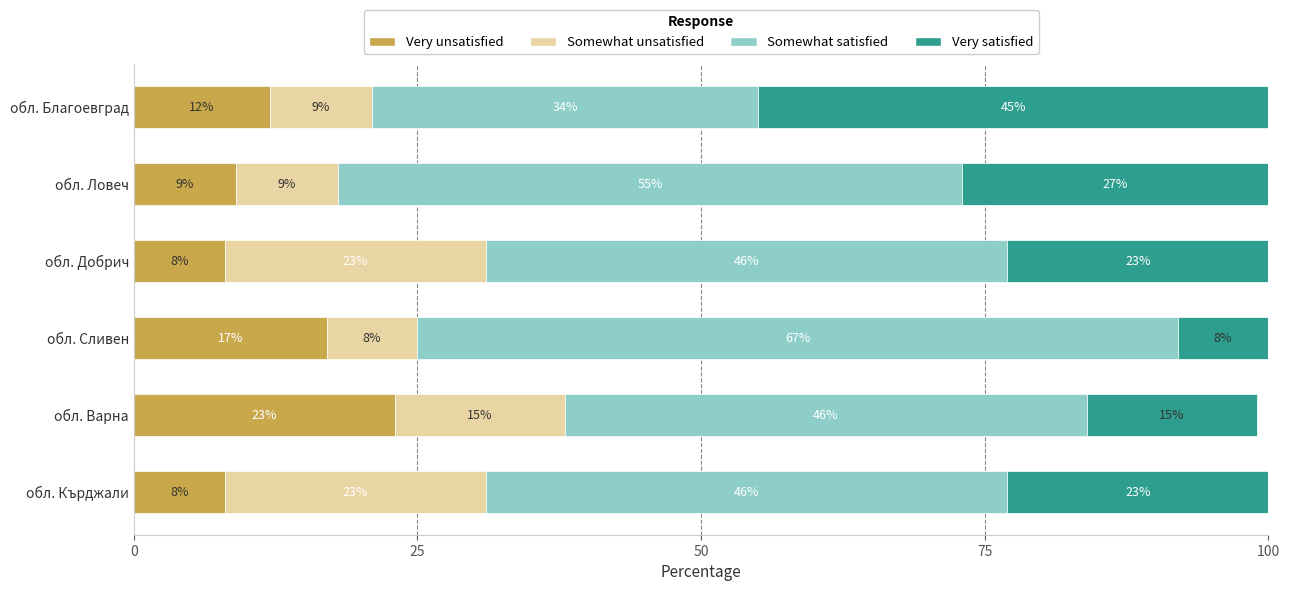

True or false: Very unsatisfied has a value of 5 at обл. Сливен.

False